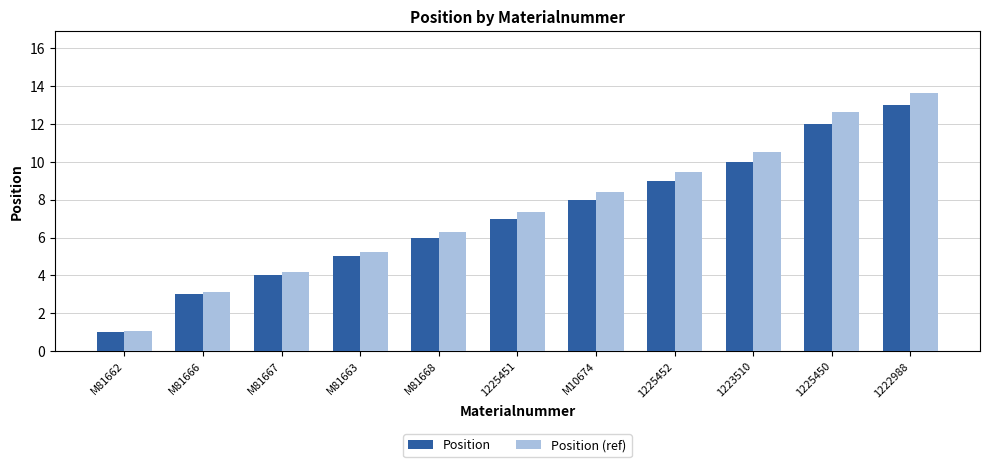

List the series in order of their overall mean, lowest first.

Position, Position (ref)